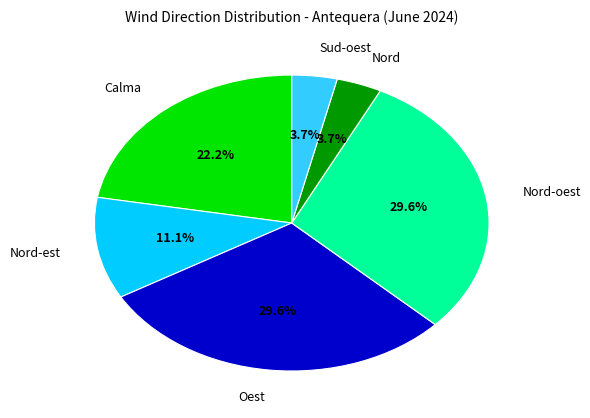

Does any single category account for the majority?

No